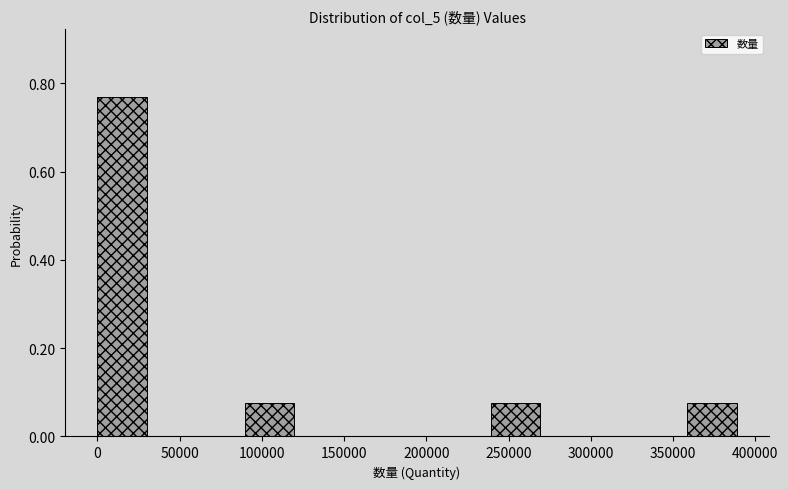

What is the height of the bar covering 90000 to 120000 on the x-axis? Neither the bar edges nor the heights are printed on the chart, so give them approximately, as read against the axes.

0.08